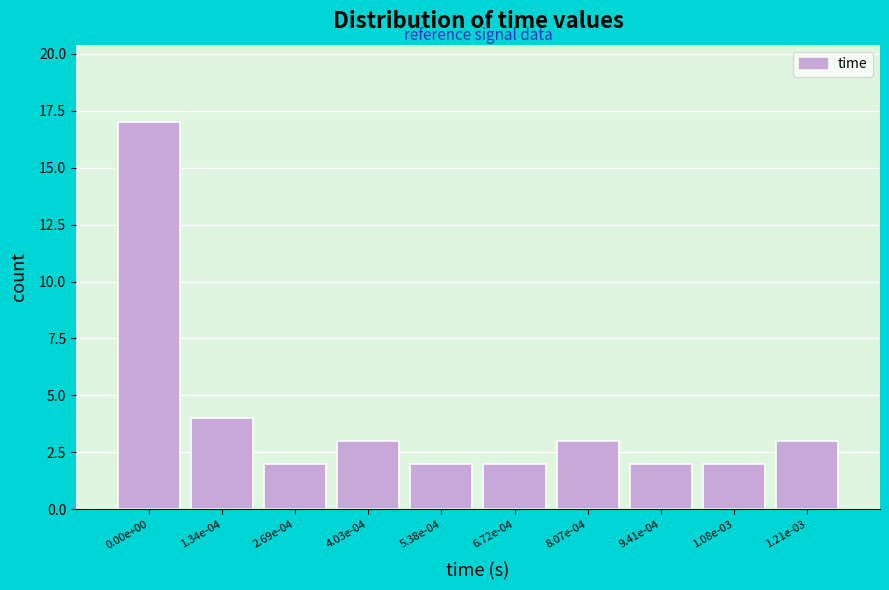

Reading left to right, what are all the values shown in this chart?

17	4	2	3	2	2	3	2	2	3